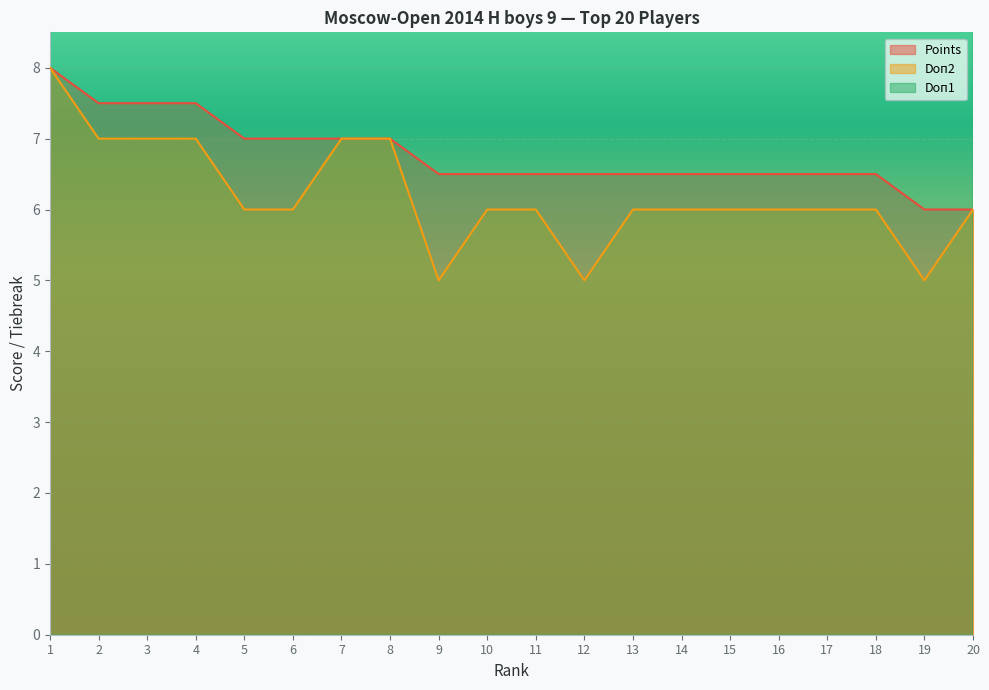

Count the number of data series in this chart.

3